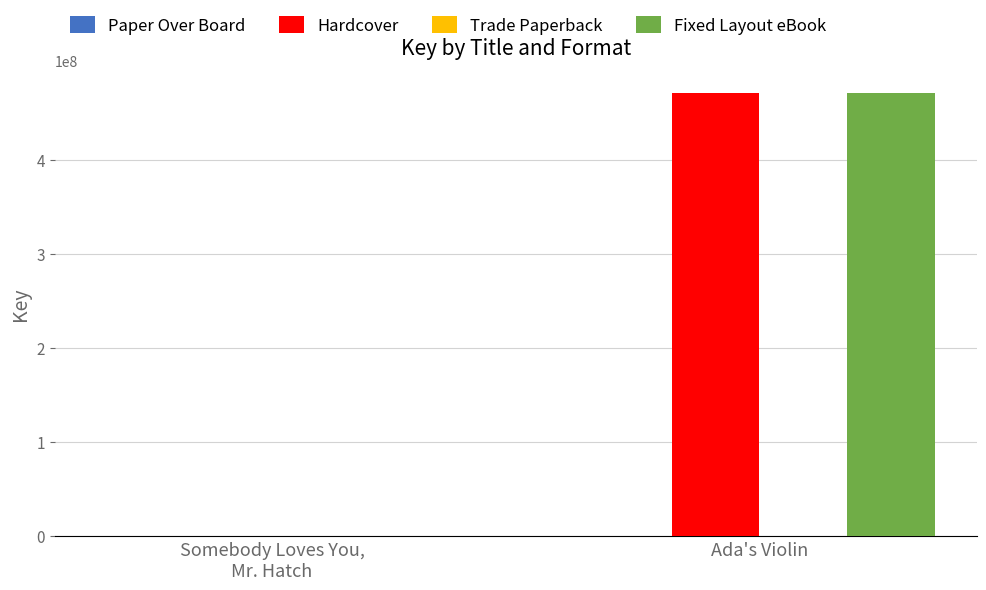

True or false: Fixed Layout eBook has a value of 0 at Somebody Loves You,
Mr. Hatch.

True